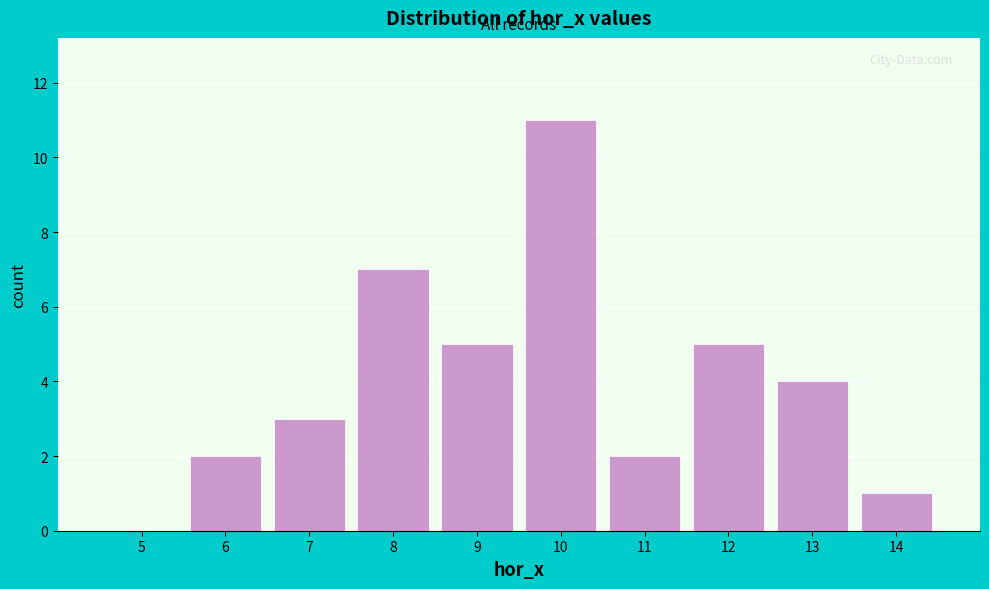

Reading right to left, extract all data points from this chart.

14=1	13=4	12=5	11=2	10=11	9=5	8=7	7=3	6=2	5=0